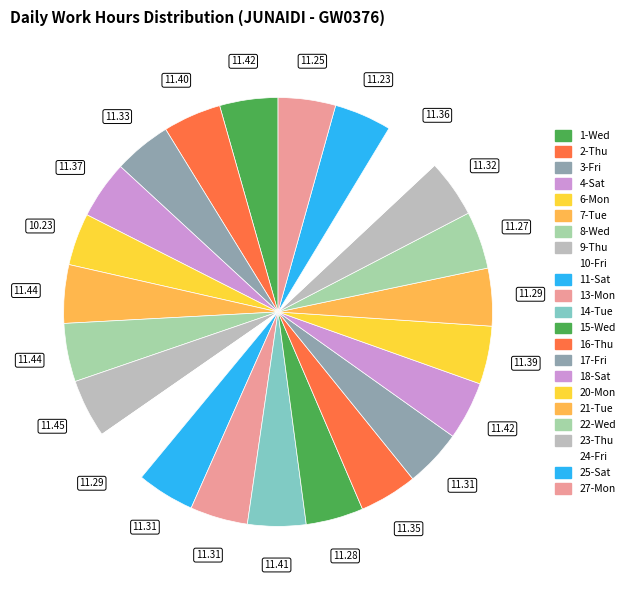

How many slices are in this pie chart?

23